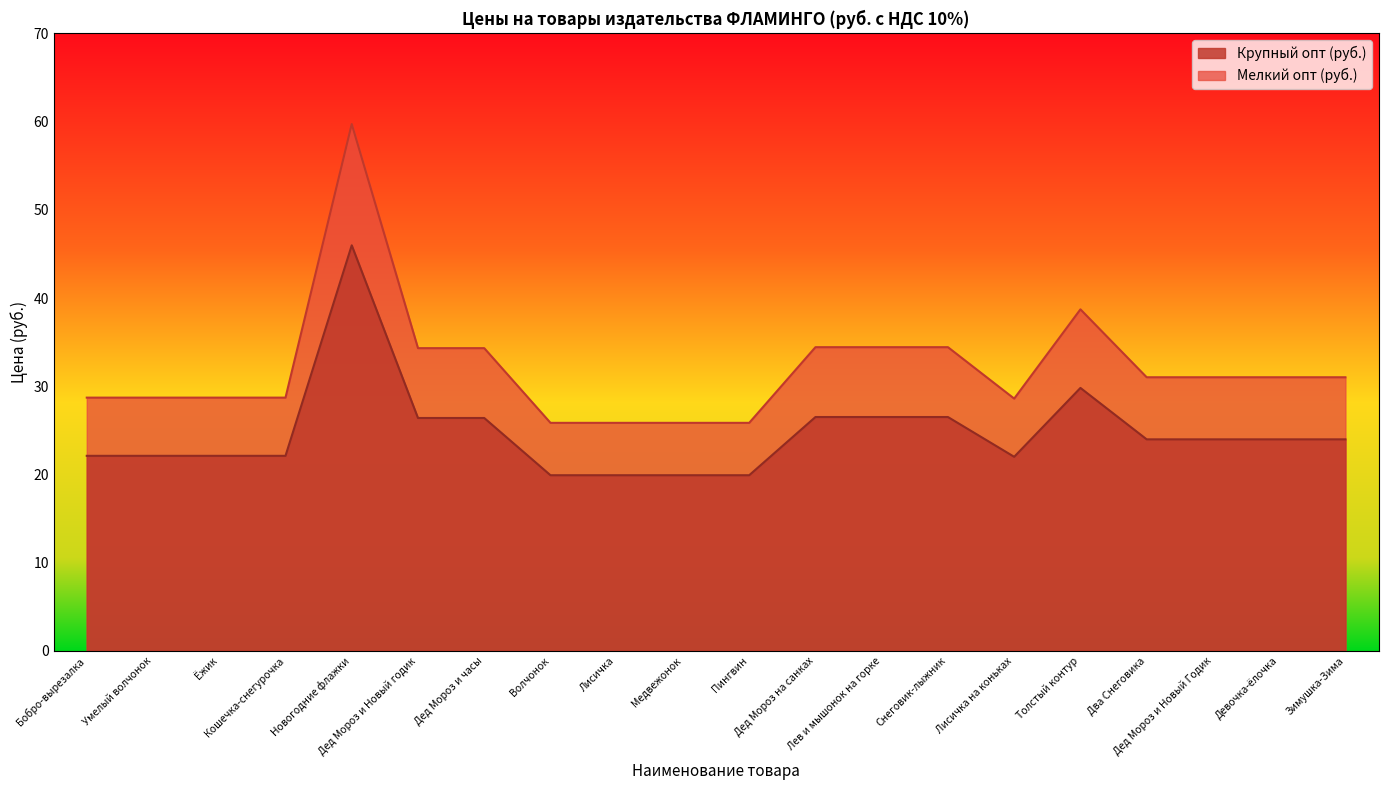

Which series changed the most between Бобро-вырезалка and Дед Мороз и Новый годик?

Мелкий опт (руб.)